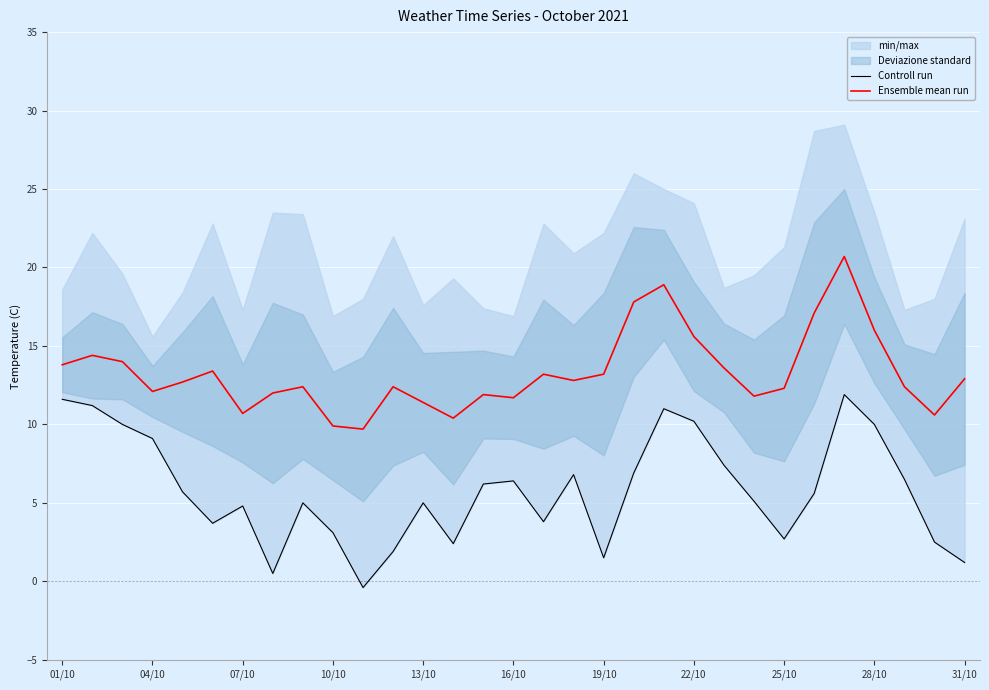

How many interior local valleys does the Controll run series have?

7